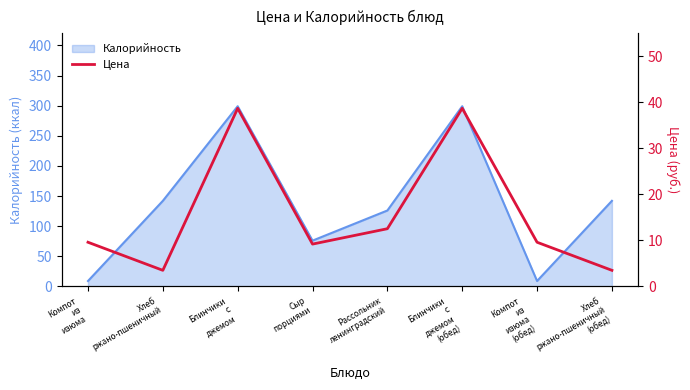

What is the lowest value of the Калорийность series?

9